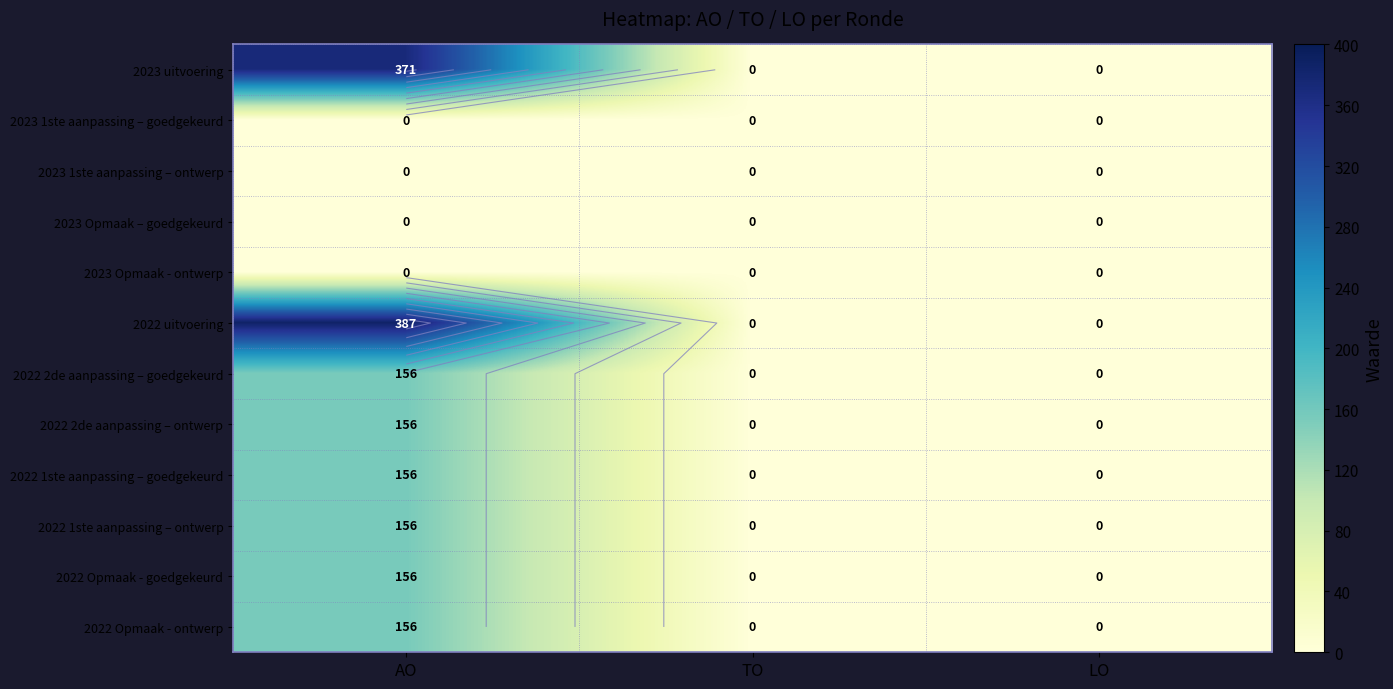

True or false: 2022 1ste aanpassing – ontwerp has a value of 0 at TO.

True